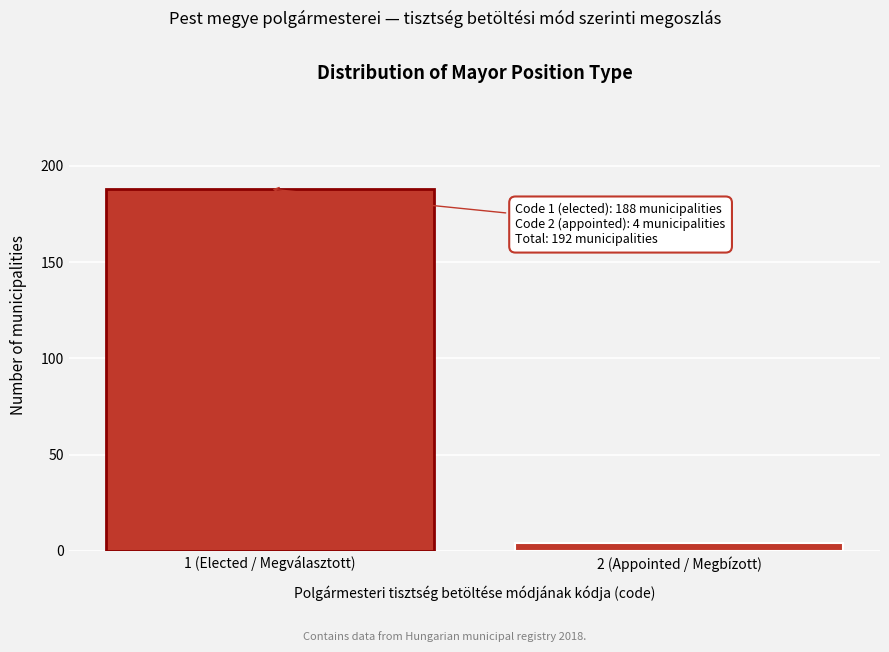

Reading left to right, extract all data points from this chart.

1 (Elected / Megválasztott)=188	2 (Appointed / Megbízott)=4